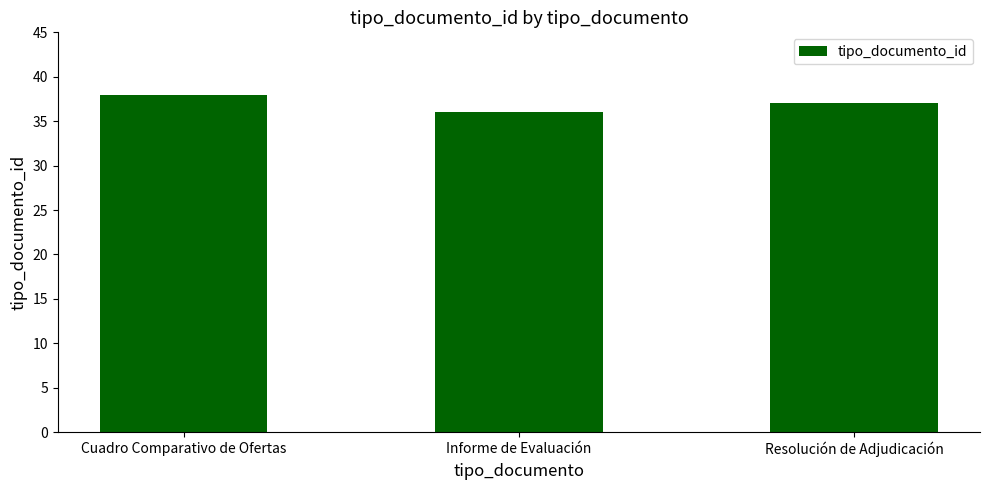

How many bars are there in total?

3